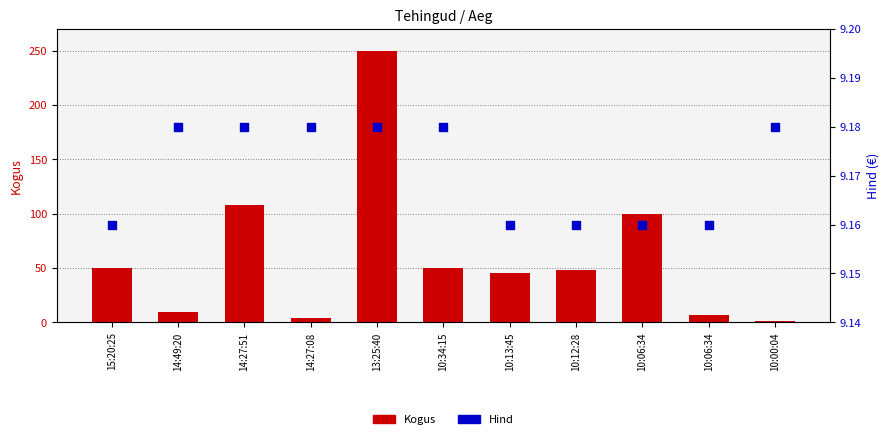

Which series has the widest spread of Y values?

Kogus